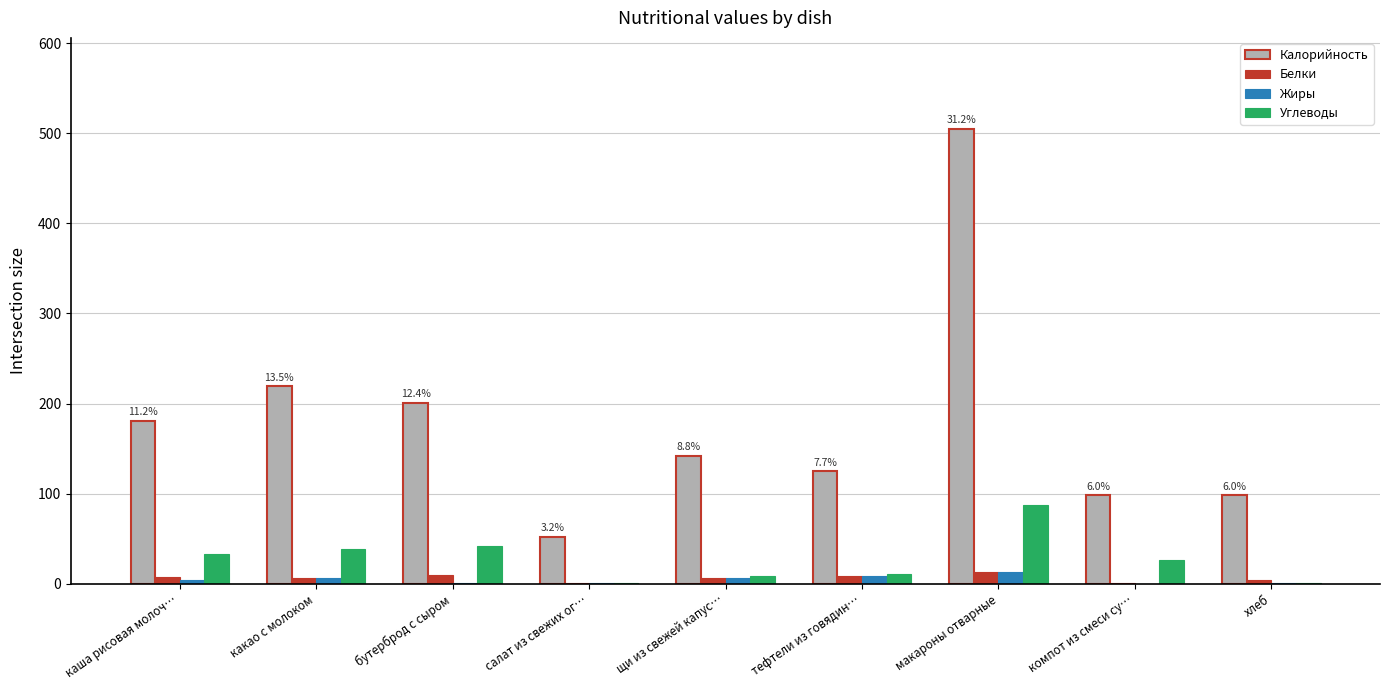

What are all the series names shown in the legend?

Калорийность, Белки, Жиры, Углеводы